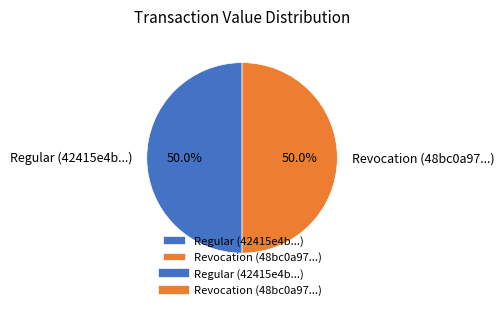

What percentage is the Regular slice, to the nearest percent?

50%